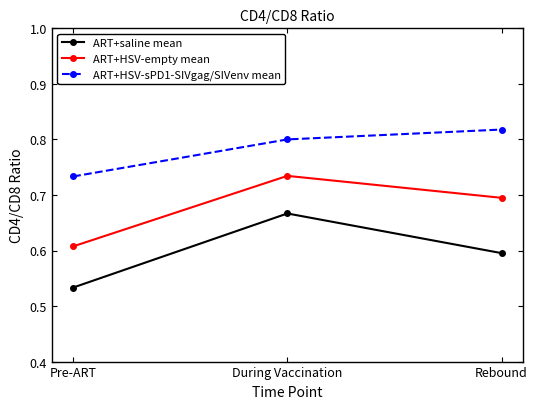

Between Pre-ART and During Vaccination, which series saw the biggest shift?

ART+saline mean